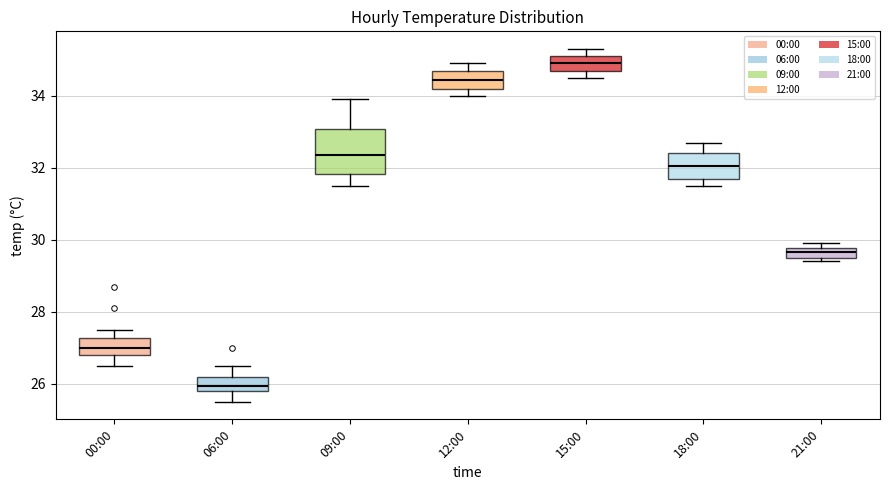

Where is the lower edge of the box for 21:00 on the y-axis? The values are not printed on the chart, so give them approximately, as read against the axis.

29.6